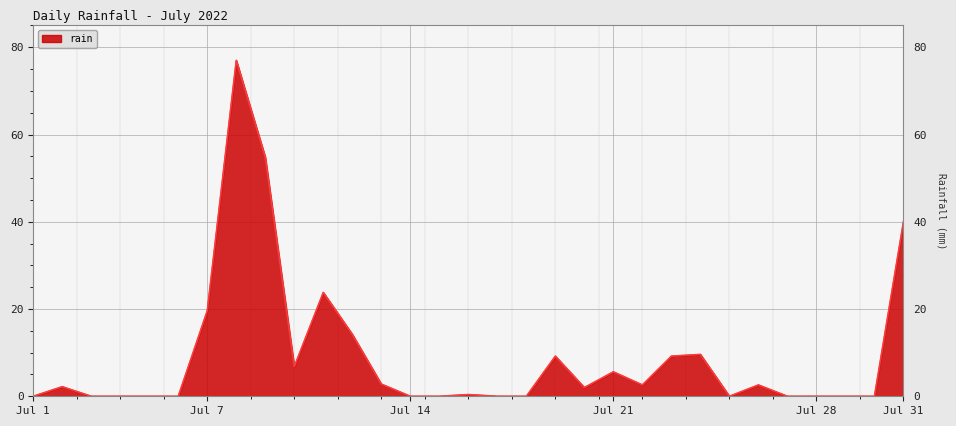

What is the difference between the maximum and minimum values?

77.0